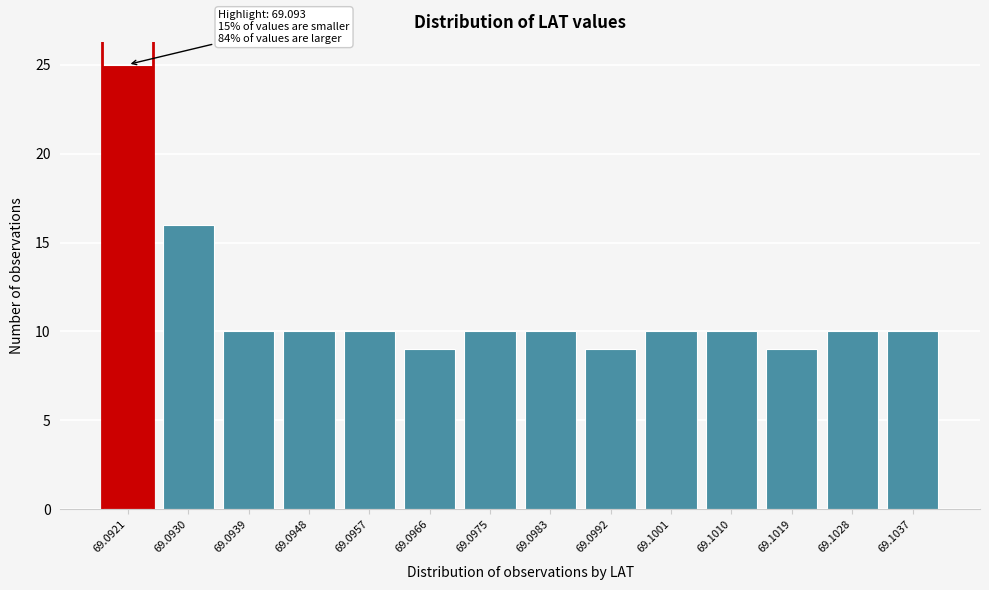

Reading right to left, what are all the values shown in this chart?

69.1037=10	69.1028=10	69.1019=9	69.1010=10	69.1001=10	69.0992=9	69.0983=10	69.0975=10	69.0966=9	69.0957=10	69.0948=10	69.0939=10	69.0930=16	69.0921=25